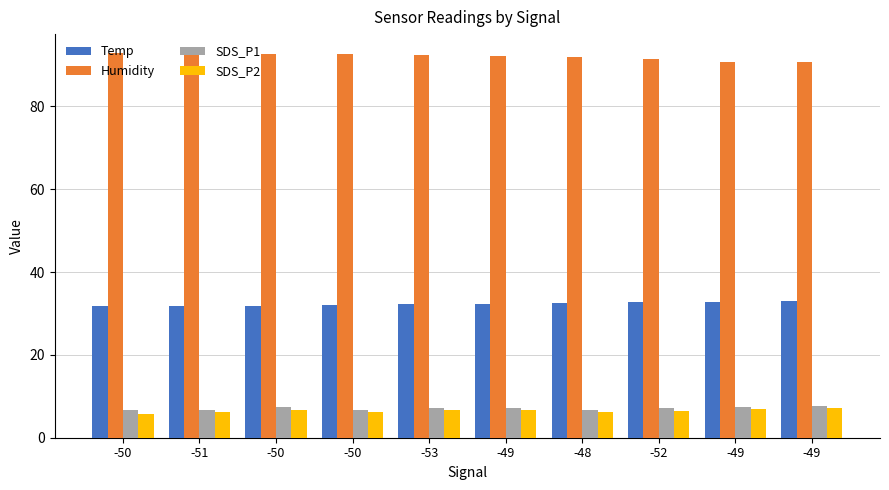

What is the difference between the SDS_P2 values at -50 and -50?

1.0